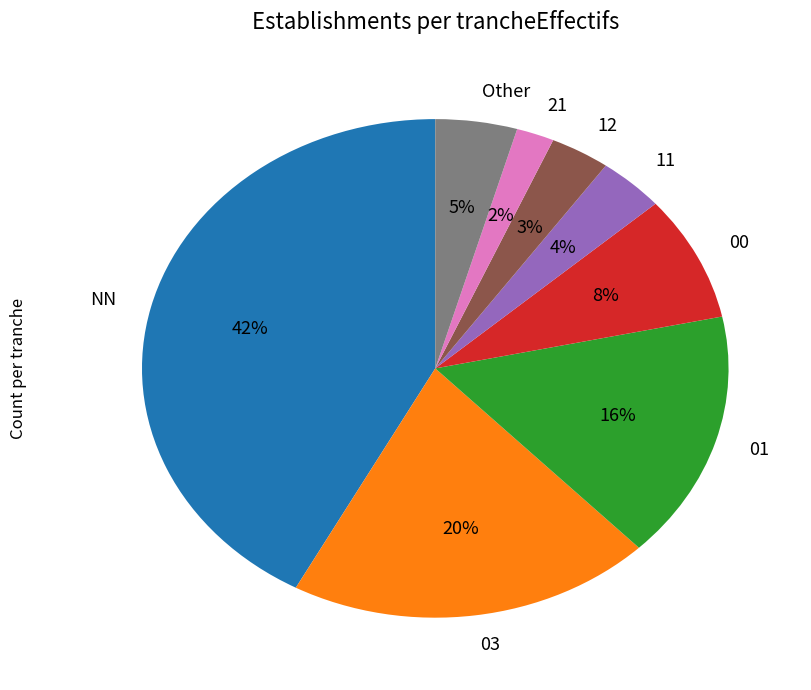

Count the number of slices in the pie.

8